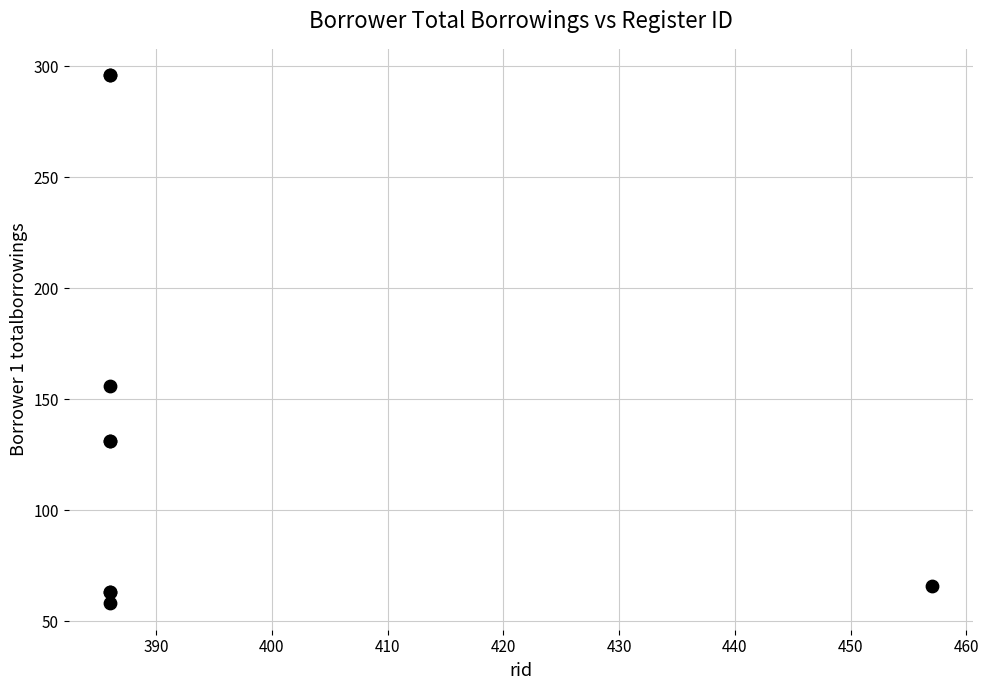

What Y value in the scatter plot is closest to 177?

156